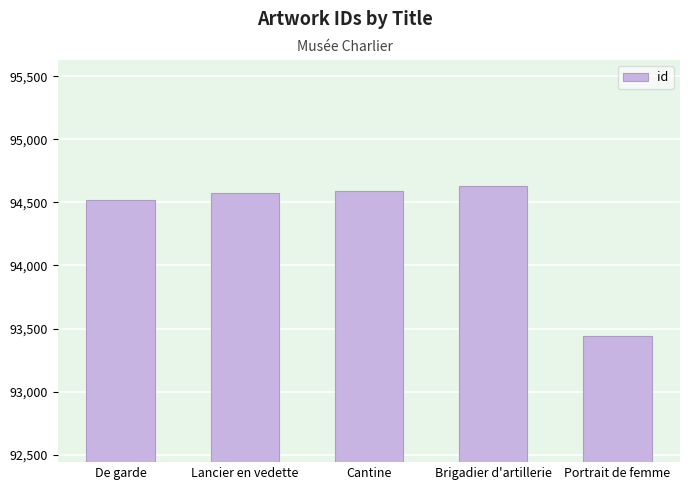

What is the approximate value at Cantine, to the nearest 10?

94590